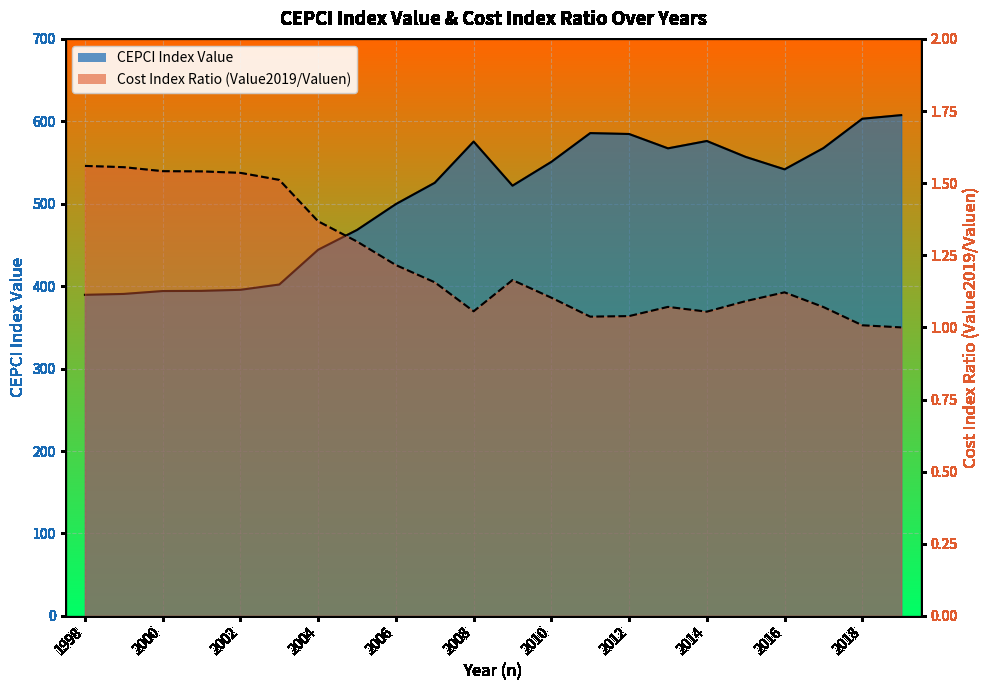

The value of CEPCI Index Value at 2000 is 201.7. True or false?

False